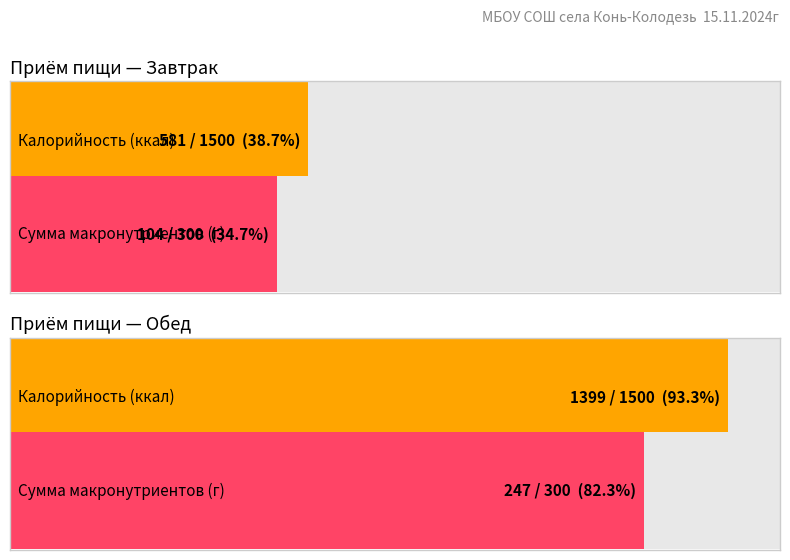

Which label corresponds to the smallest value in the chart?

Завтрак